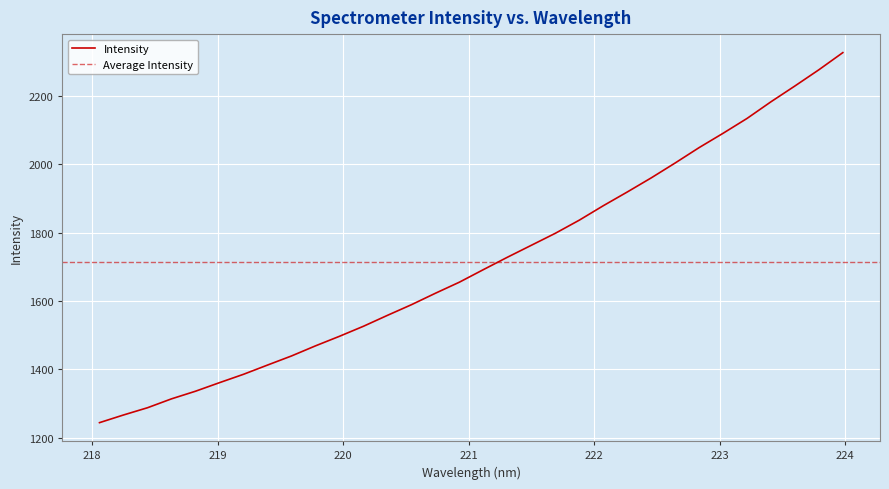

What is the difference between the maximum and minimum values?

1082.6